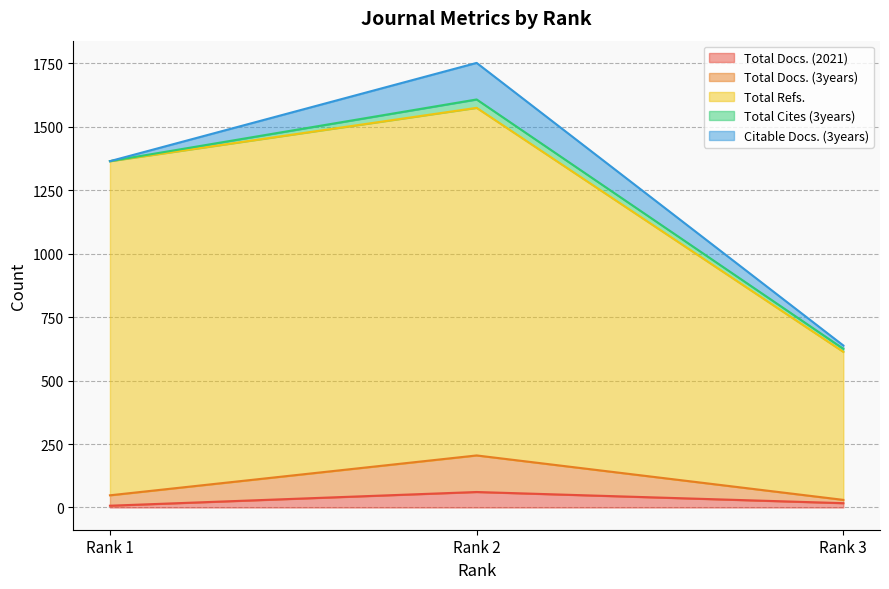

Which category has the highest value in the Total Docs. (2021) series?

Rank 2